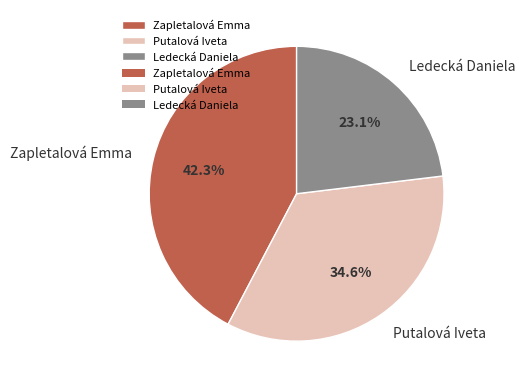

How many slices are in this pie chart?

3